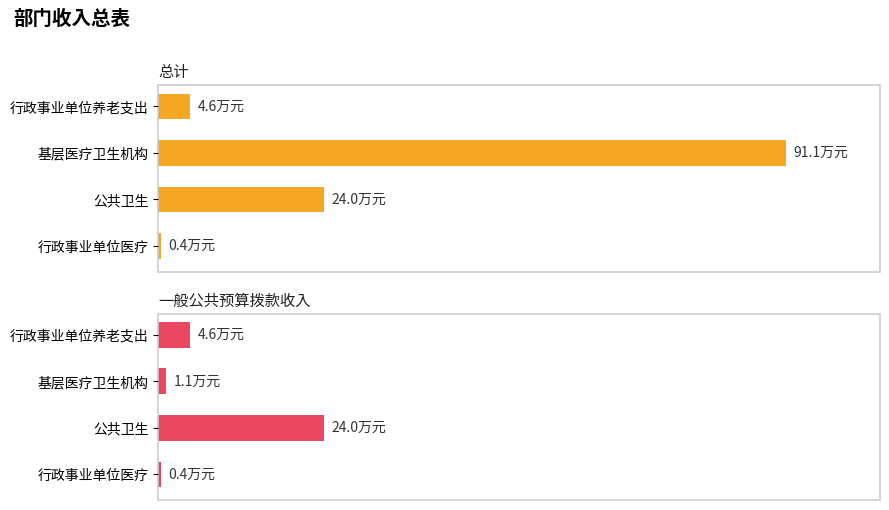

Are the bars horizontal?

Yes